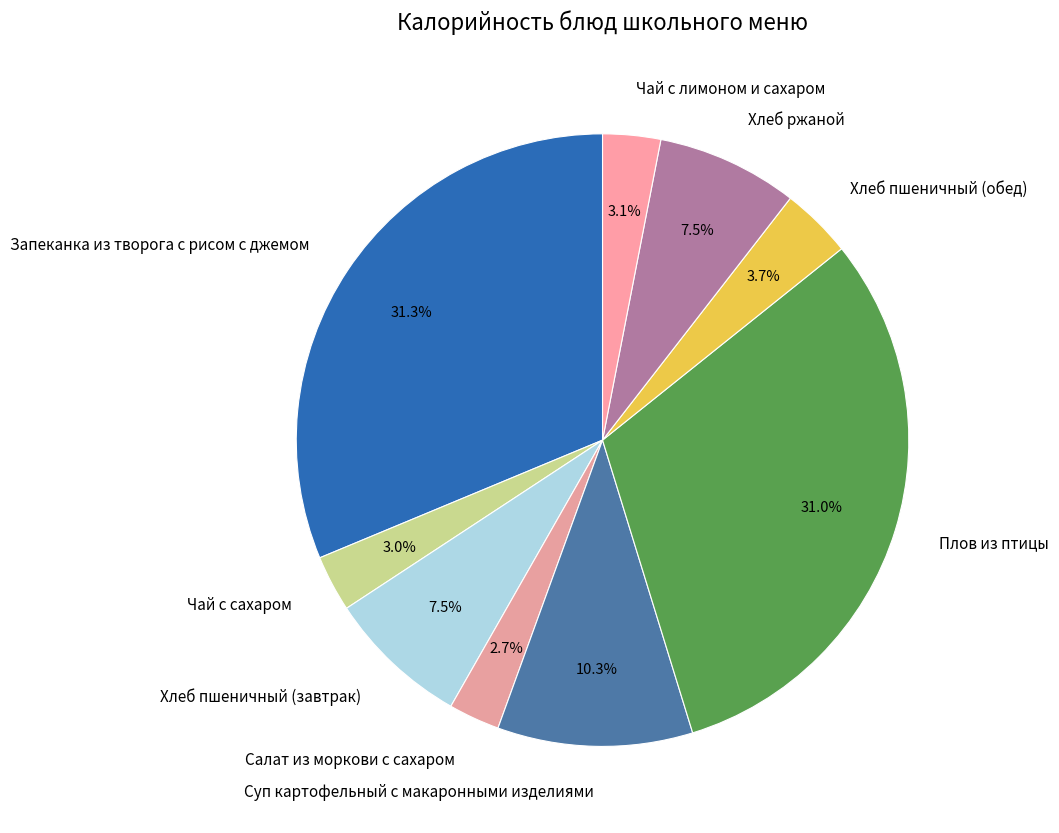

How many segments does this pie chart have?

9